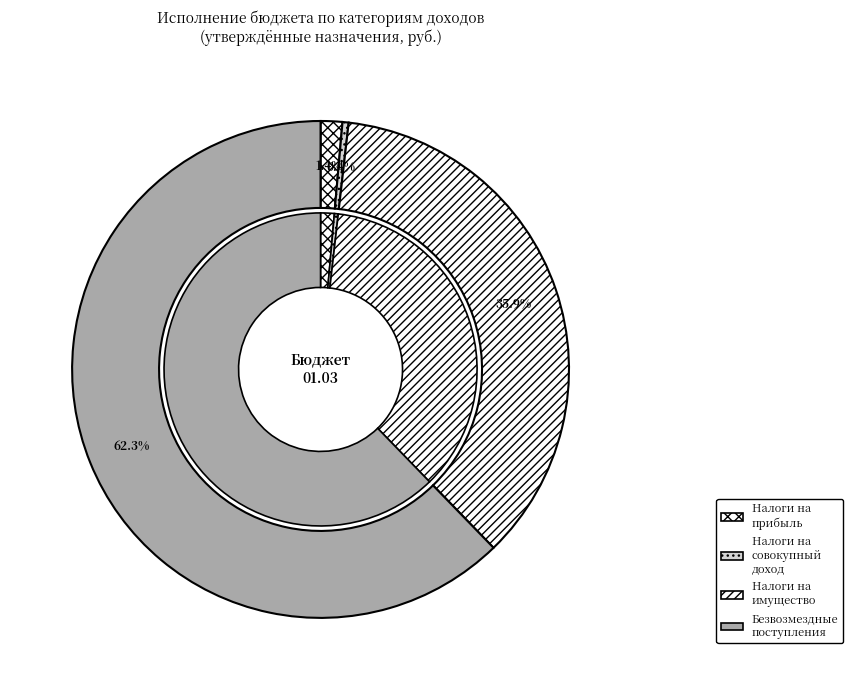

Count the number of slices in the pie.

4